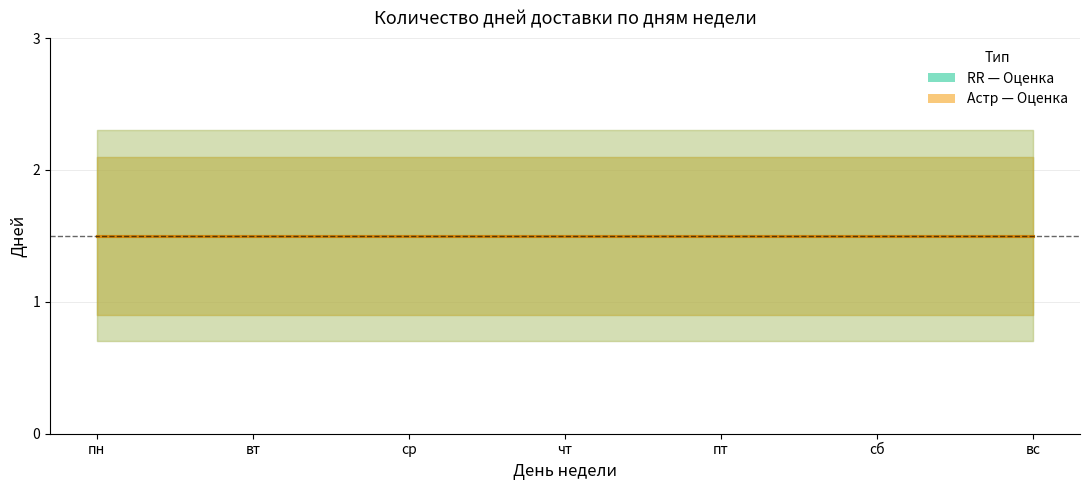

What is the difference between the highest and lowest values at пт?

1